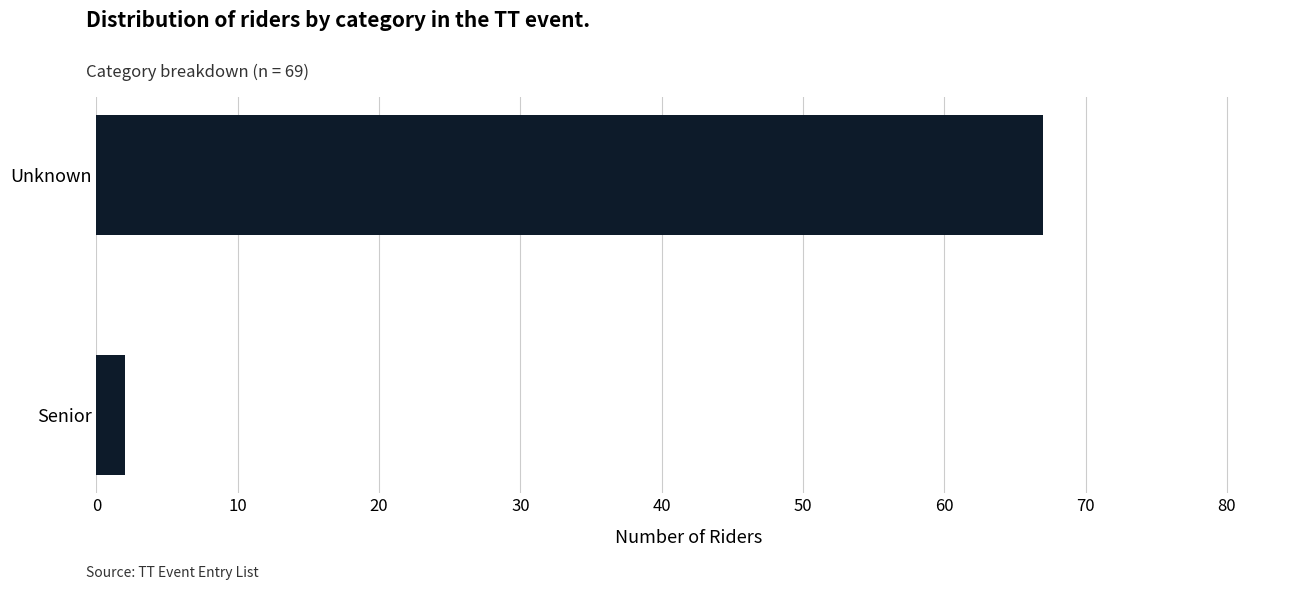

The chart shows a value of 67 at Unknown. True or false?

True